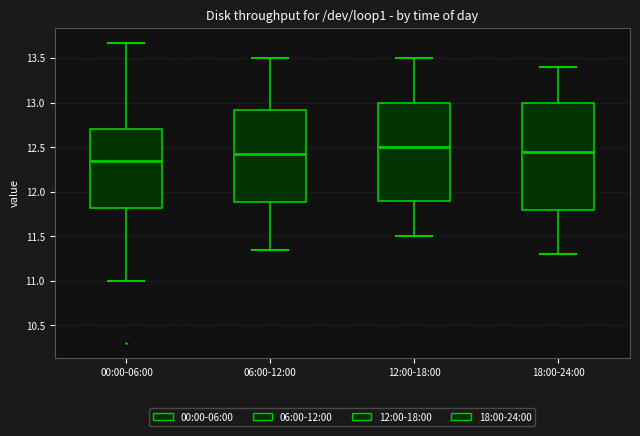

Which box is the tallest, from its lower edge to its upper edge?

18:00-24:00